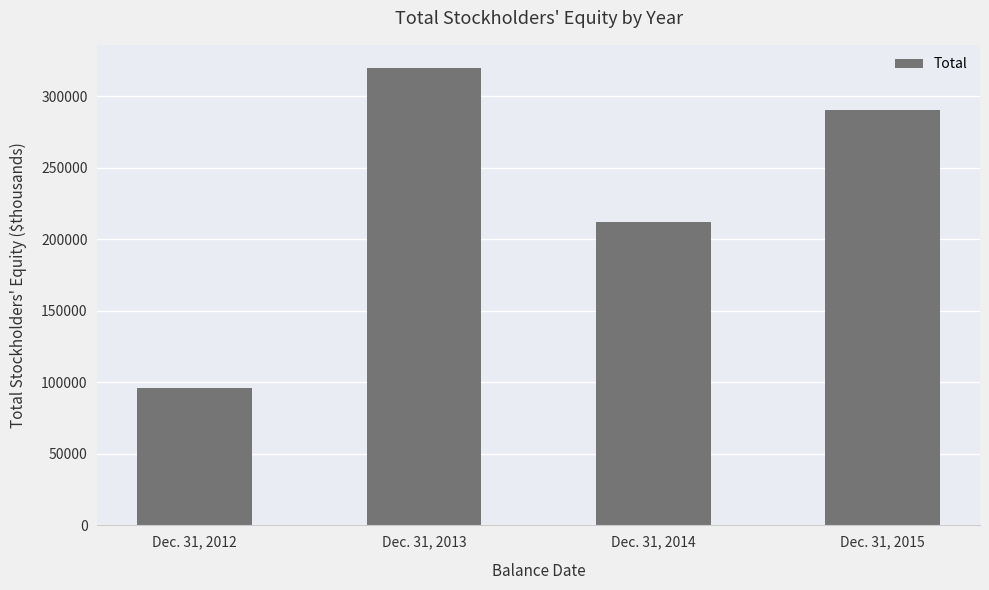

Which has a higher value, Dec. 31, 2013 or Dec. 31, 2012?

Dec. 31, 2013